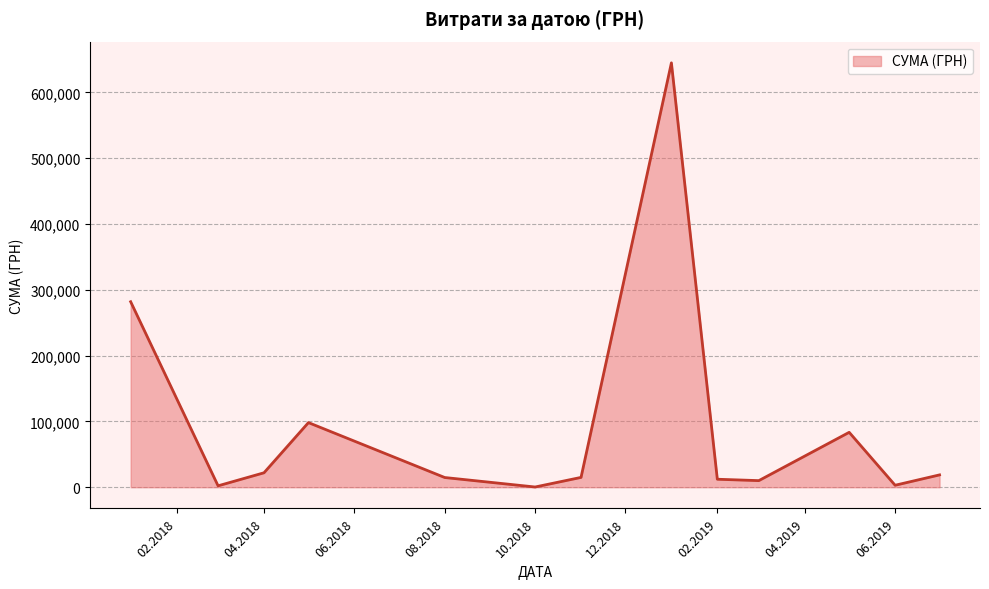

What is the greatest value displayed?

645005.1